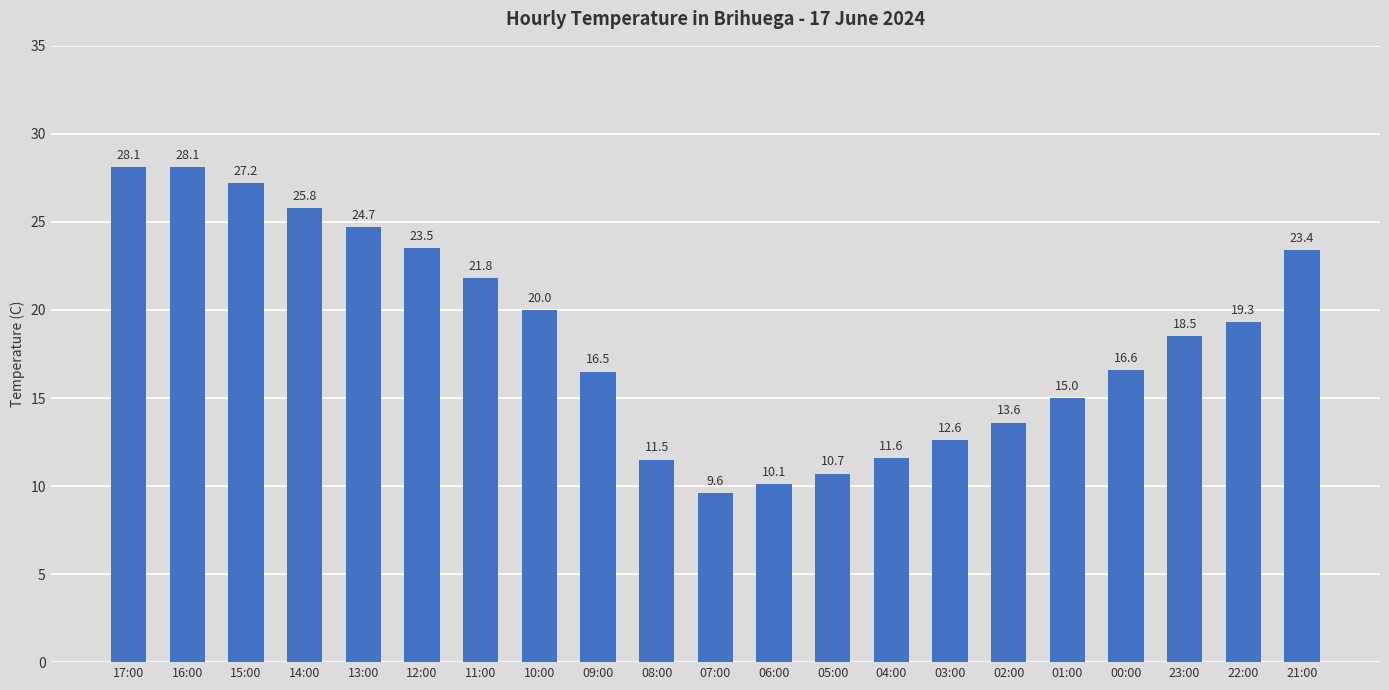

What is the sum of the values at 10:00 and 22:00?

39.3